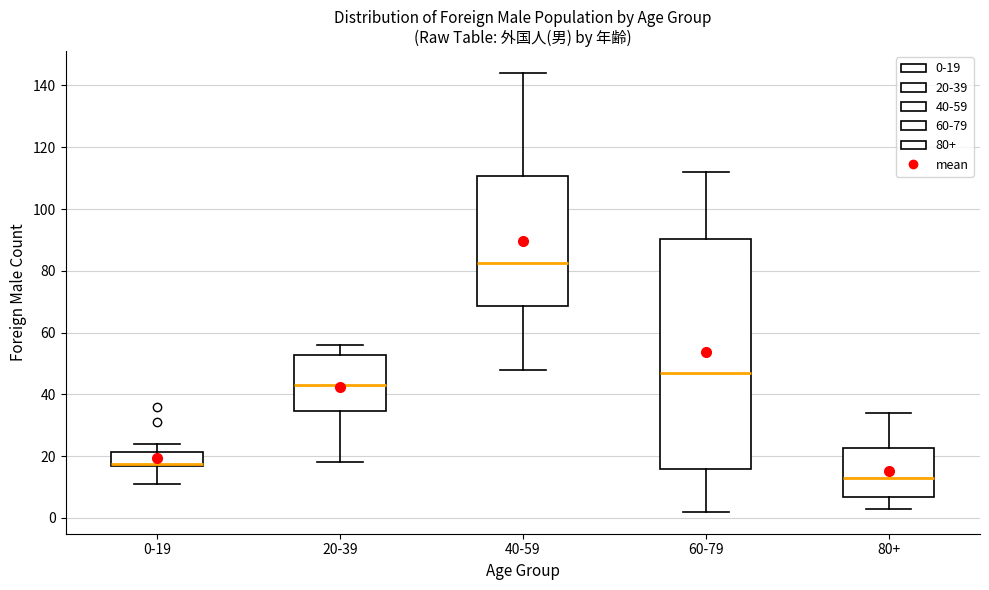

Reading left to right, read every box against the y-axis: the position of its median line, the range the box covers, and the ends of its whiskers. The values are not printed on the chart, so give them approximately, as read against the axis.

0-19: median 18, box 16 to 22, whiskers 12 to 24
20-39: median 44, box 34 to 52, whiskers 18 to 56
40-59: median 82, box 68 to 110, whiskers 48 to 144
60-79: median 48, box 16 to 90, whiskers 2 to 112
80+: median 14, box 6 to 22, whiskers 4 to 34